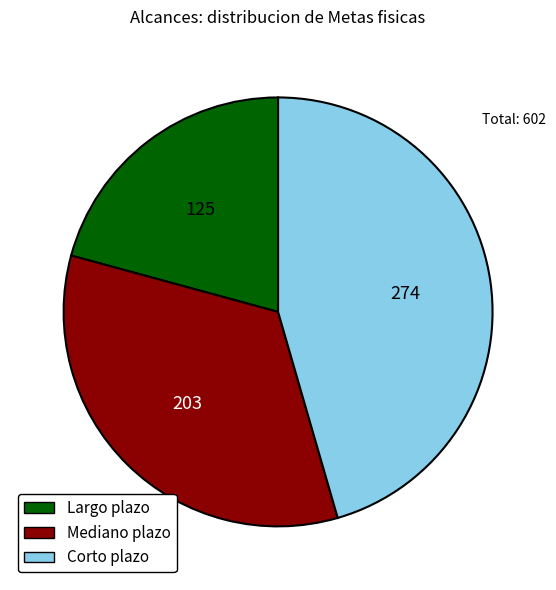

Which category has the smallest portion of the pie?

Largo plazo